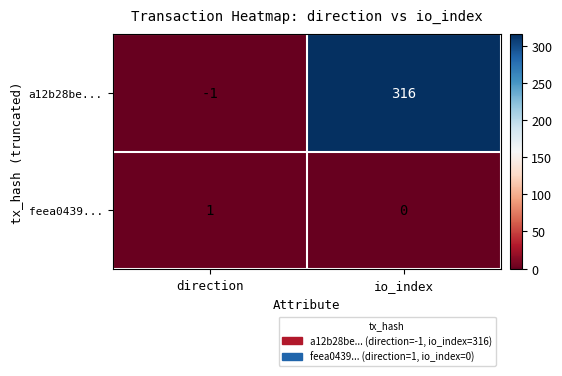

What is the sum of the a12b28be... values at direction and io_index?

315